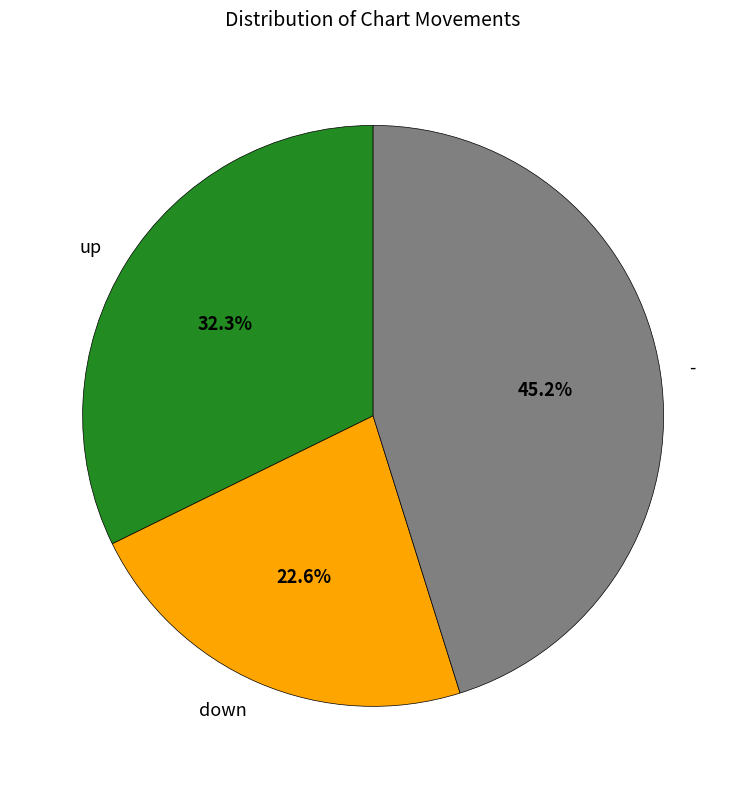

To the nearest percent, what is the difference between the largest and smallest slice percentages?

23%